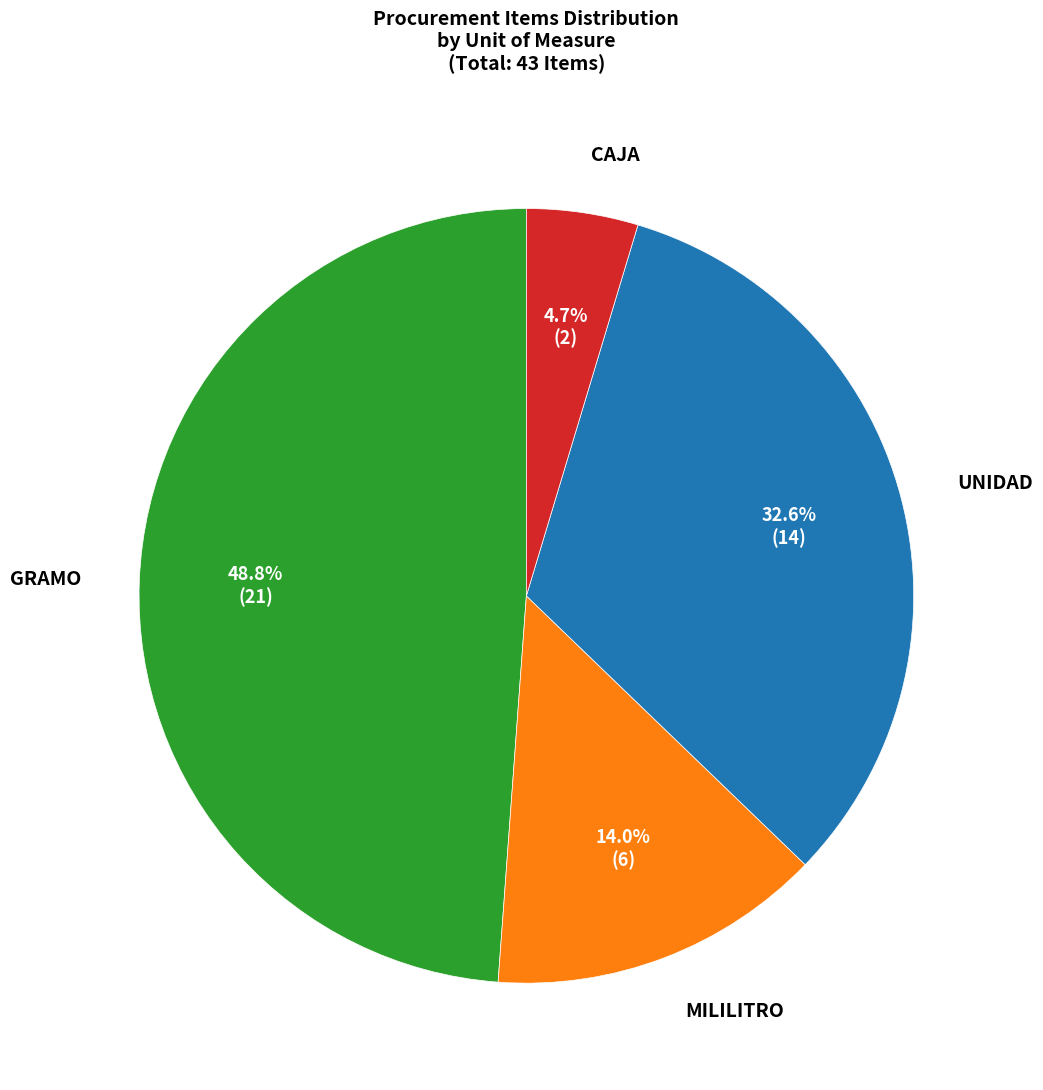

Is there a majority slice in this chart?

No